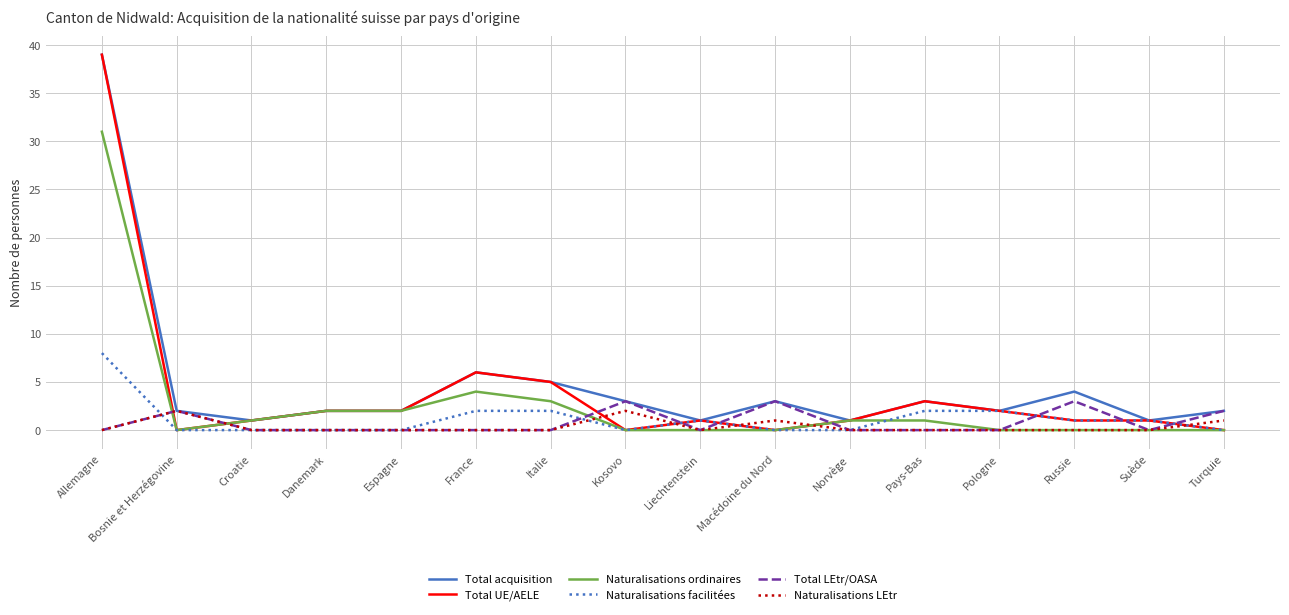

After their last crossing, which series has the higher values: Total LEtr/OASA or Total UE/AELE?

Total LEtr/OASA